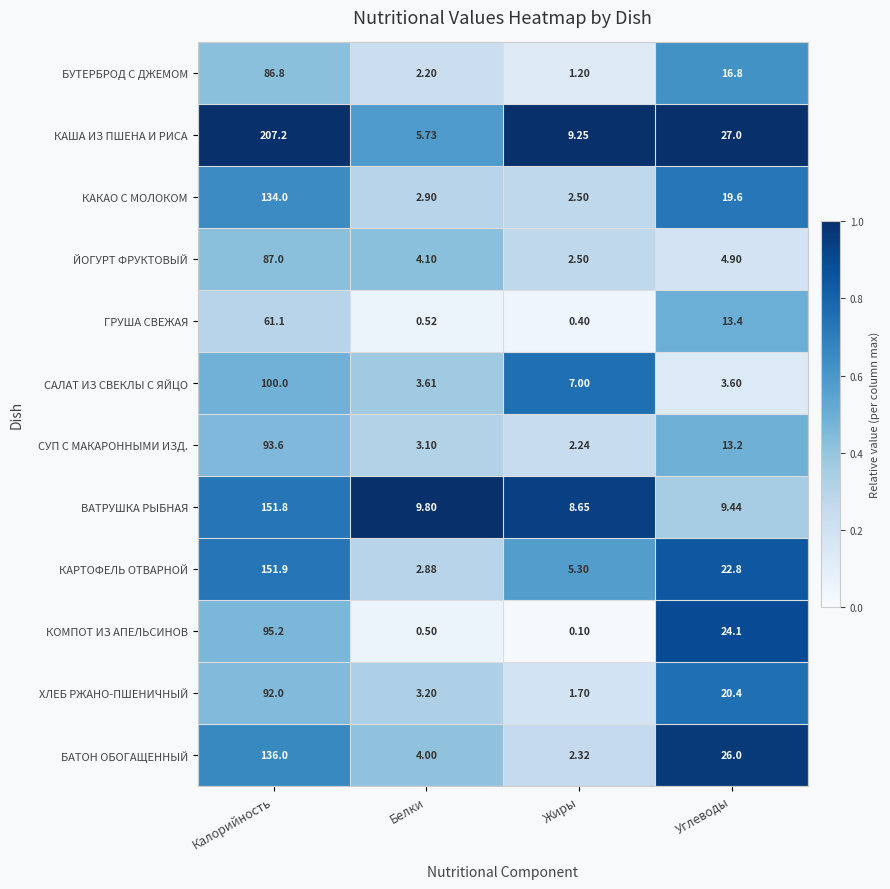

At how many categories does at least one series exceed 0?

4